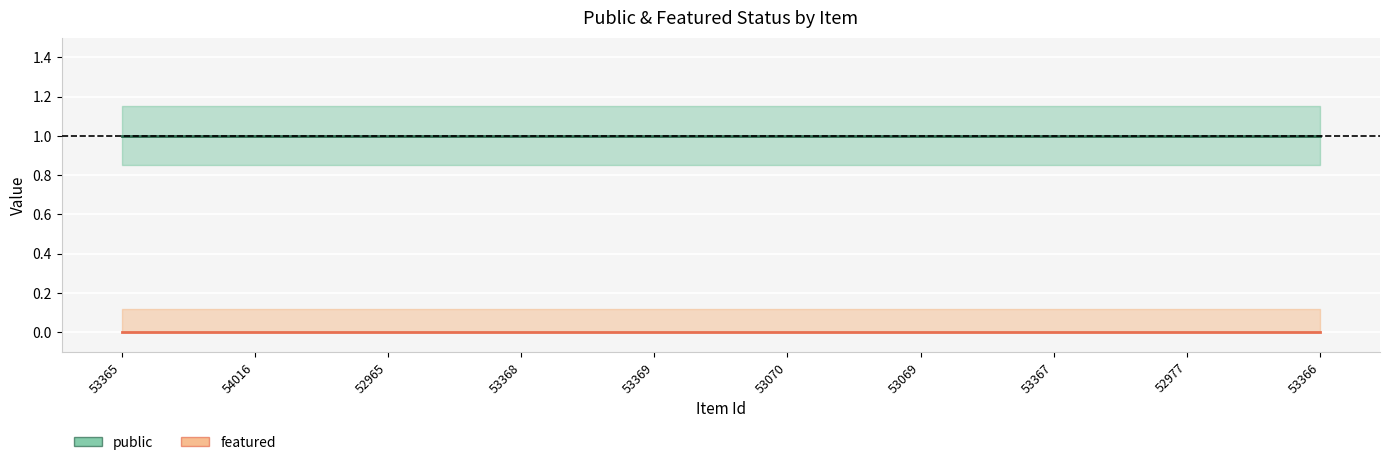

What is the label of the 3rd point from the left?

52965